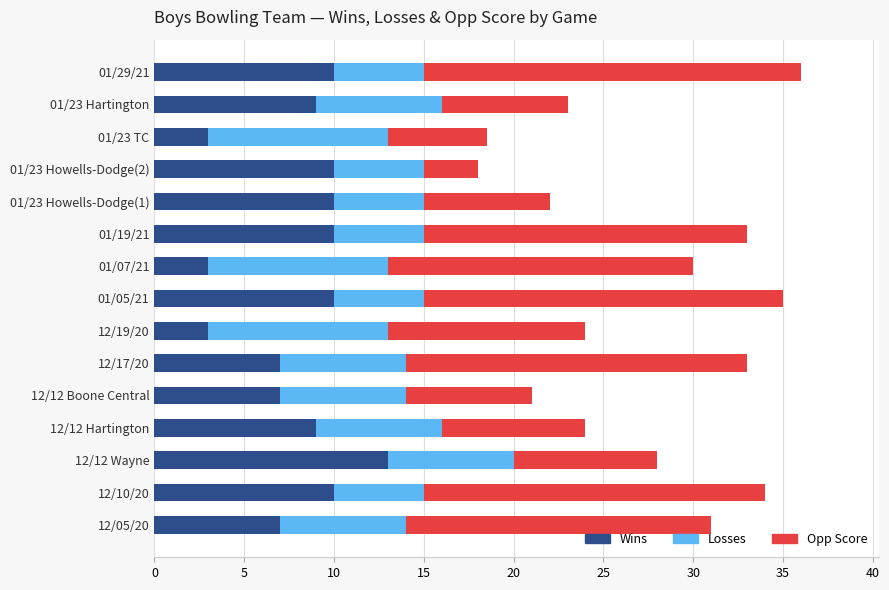

What is the average value of the Wins series?

8.1